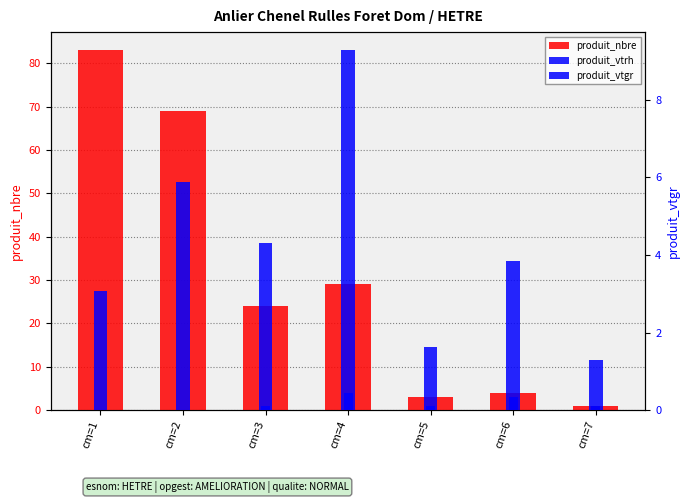

What is the total value across all series at cm=2?

74.9